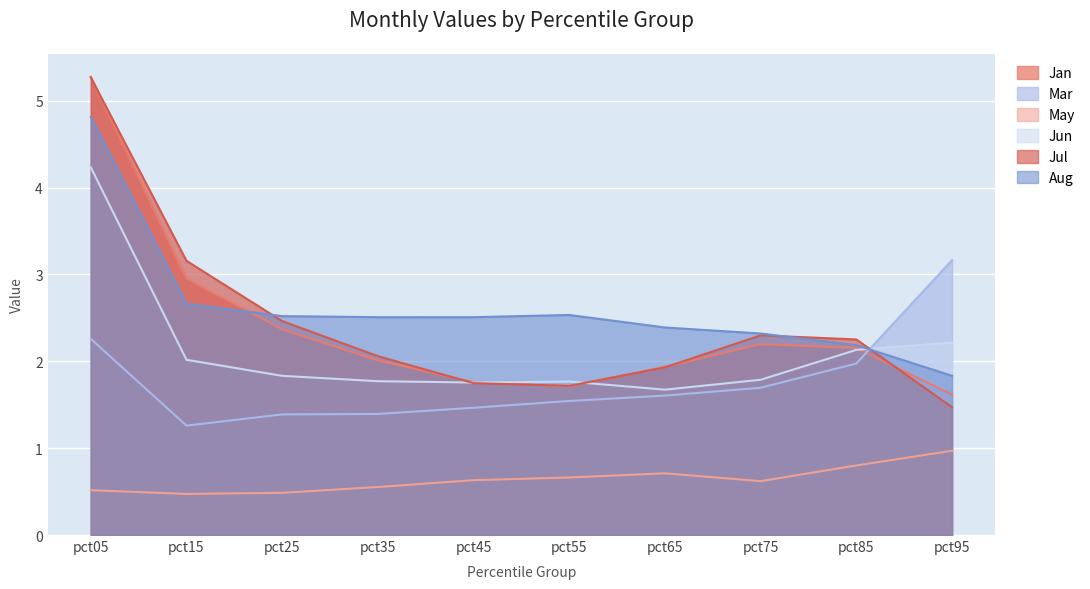

Which series changed the most between pct05 and pct15?

Jan